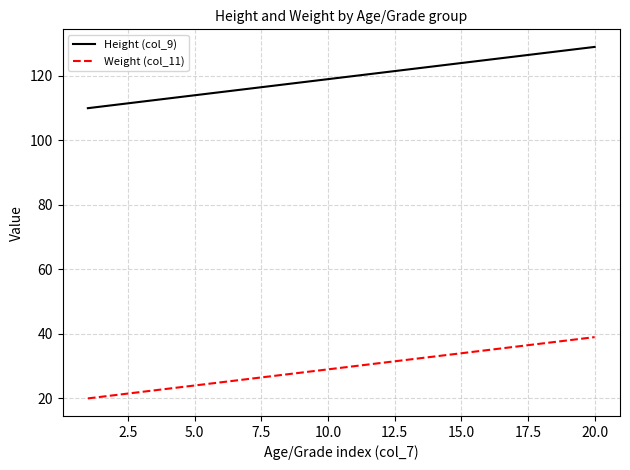

Which series has the largest total across all categories?

Height (col_9)